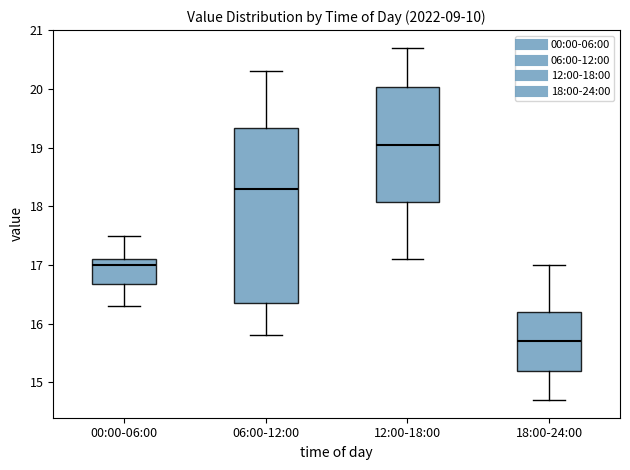

Comparing the boxes themselves (not the whiskers), which one is the tallest?

06:00-12:00